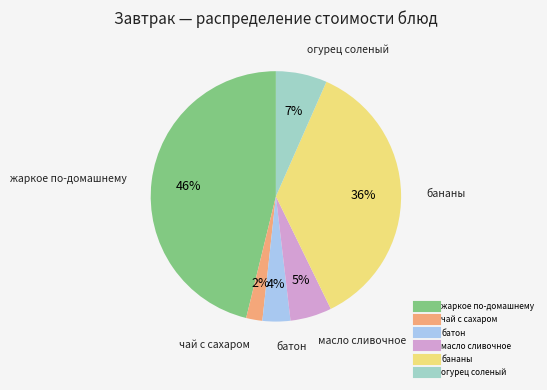

To the nearest percent, what is the difference between the largest and smallest slice percentages?

44%